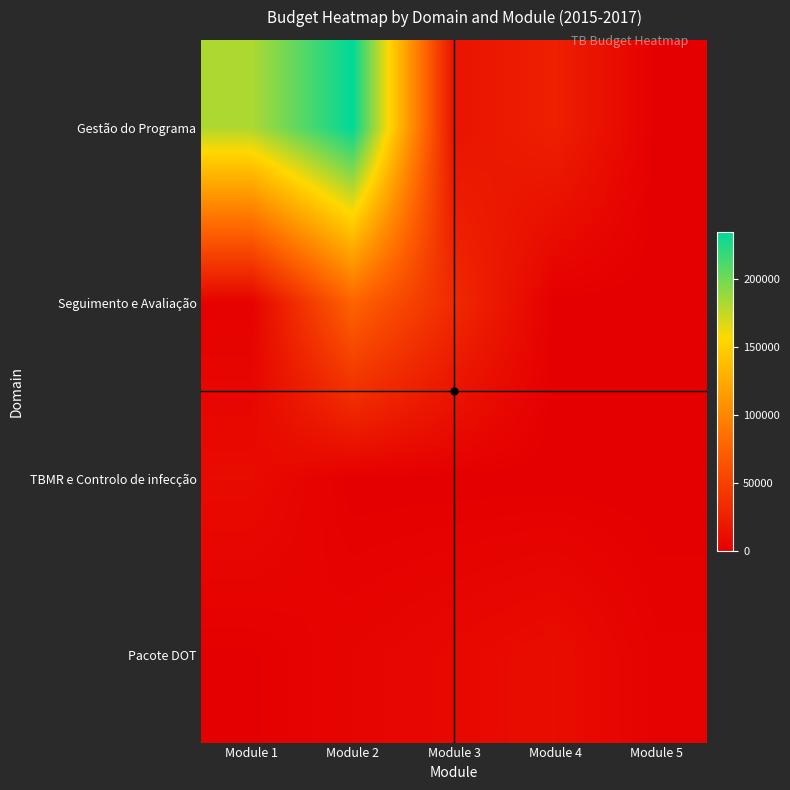

Rank the series by their maximum value, from lowest to highest.

TBMR e Controlo de infecção, Pacote DOT, Seguimento e Avaliação, Gestão do Programa